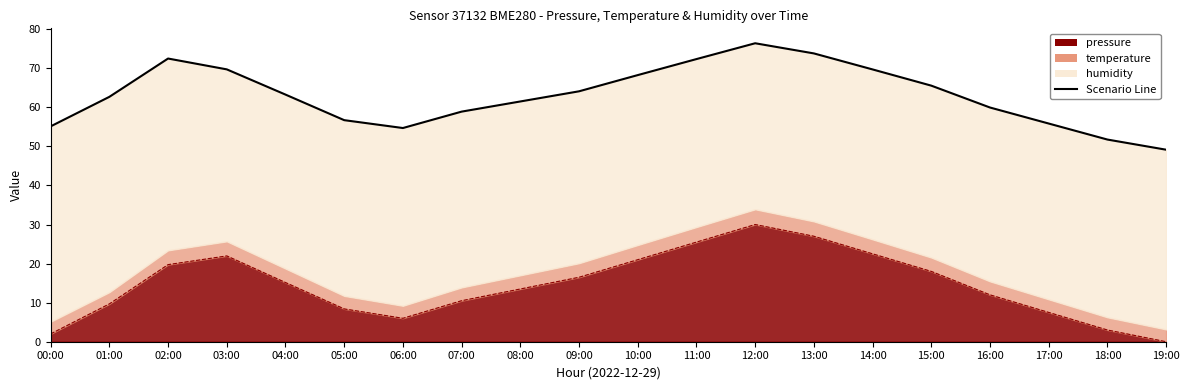

What is the change in value from 04:00 to 05:00?

-6.5